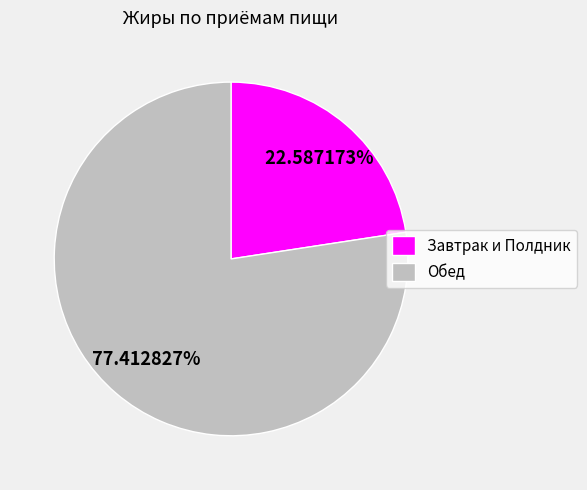

Which slice is the smallest?

Завтрак и Полдник